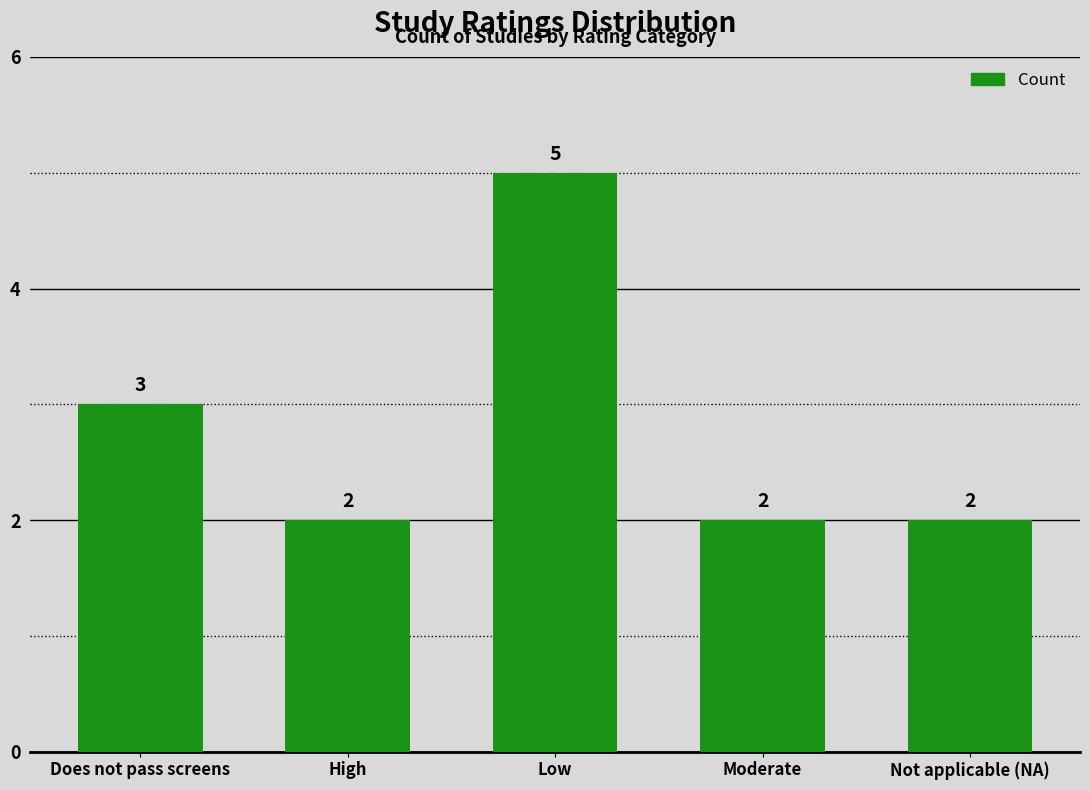

What is the greatest value displayed?

5